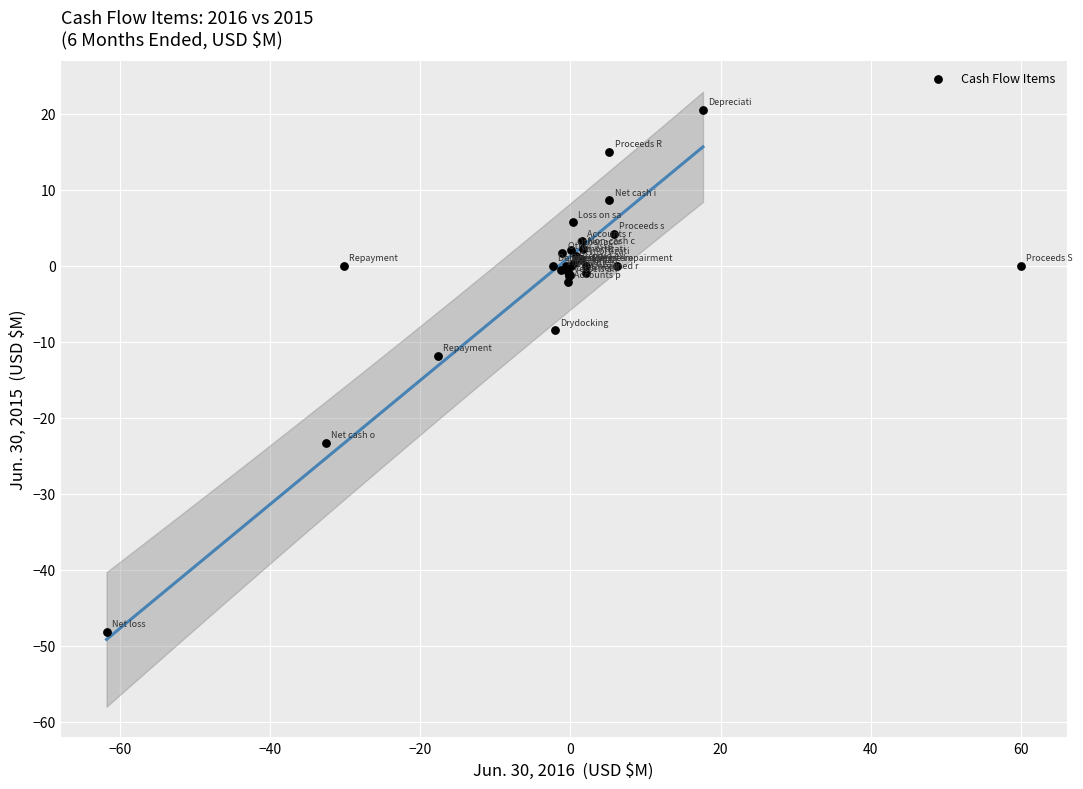

What Y value in the scatter plot is closest to -13?

-11.8